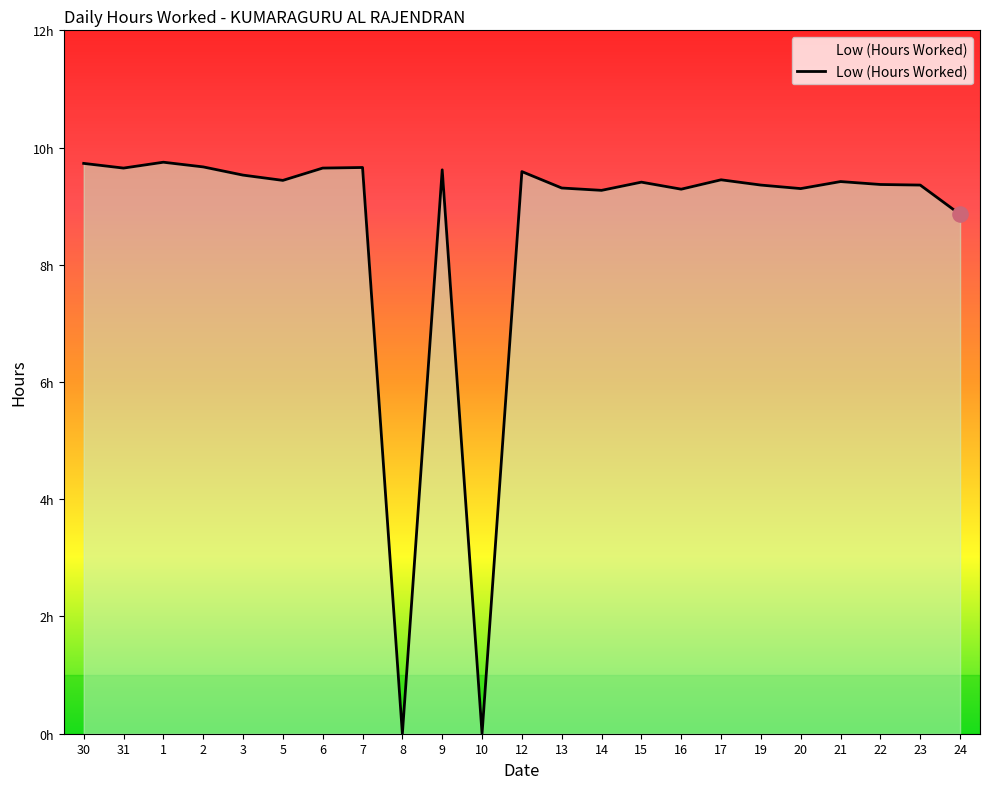

Between 3 and 2, which is larger?

2